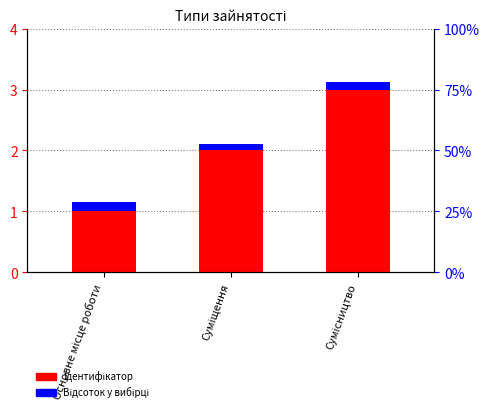

Rank the series by their average value, from highest to lowest.

Ідентифікатор, Відсоток у вибірці